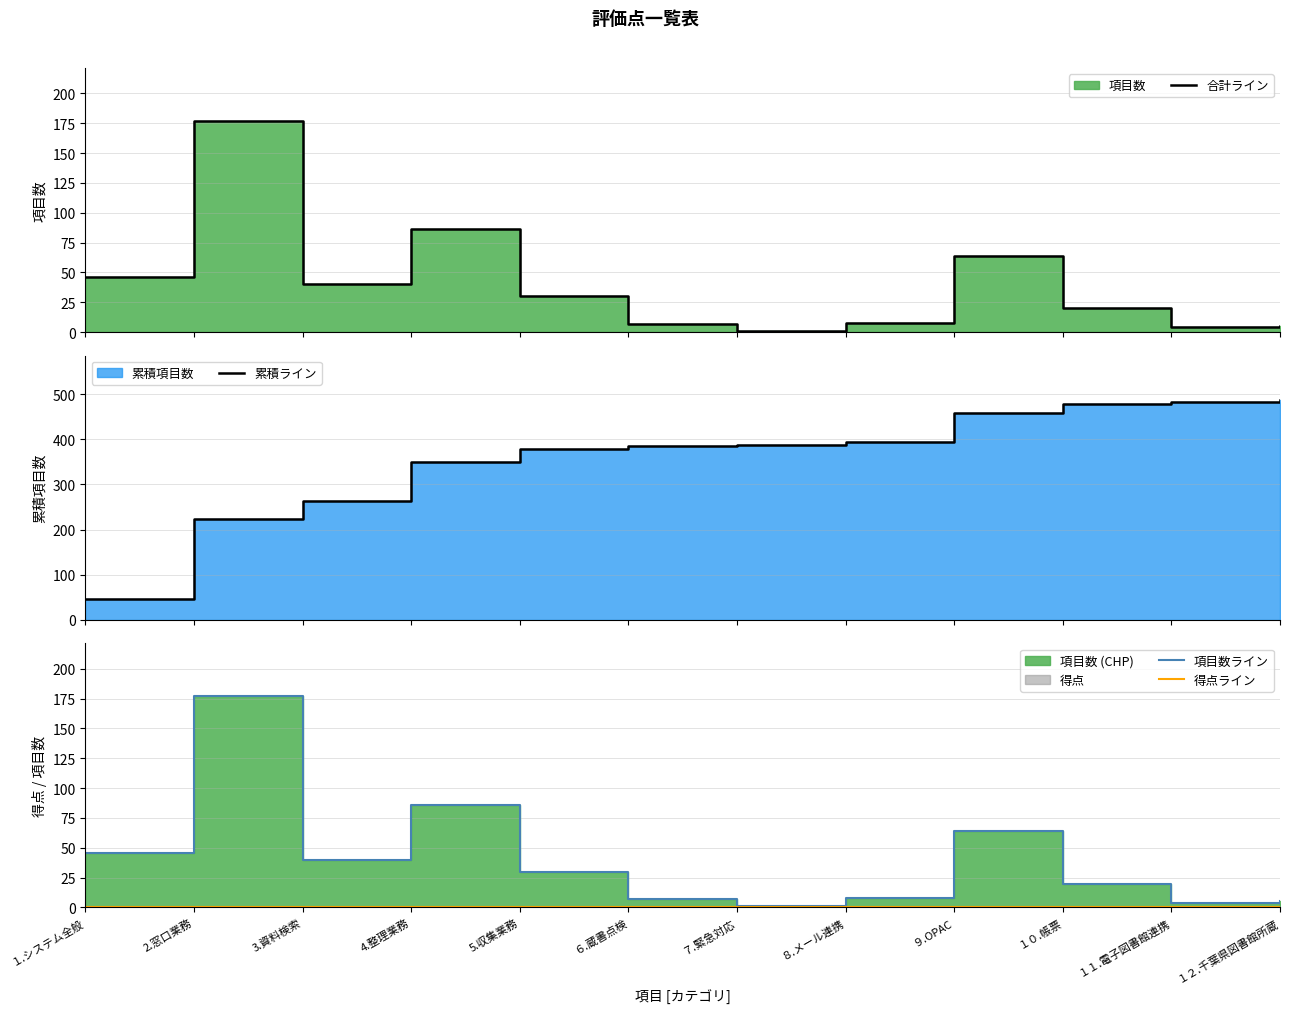

Which series changed the most between ７.緊急対応 and １０.帳票?

累積ライン